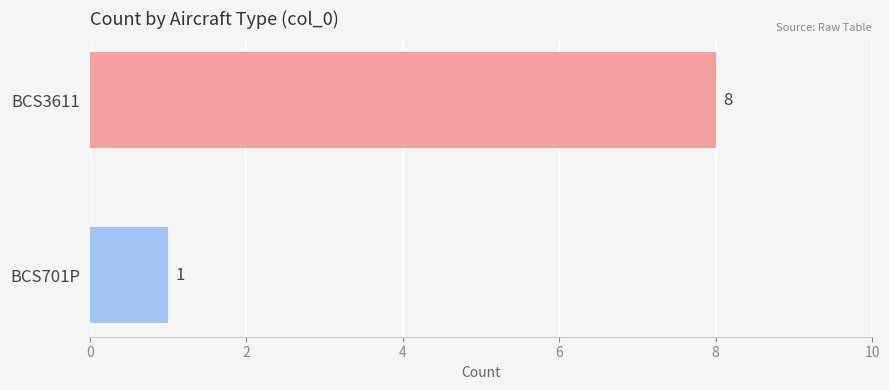

What is the sum of all values?

9